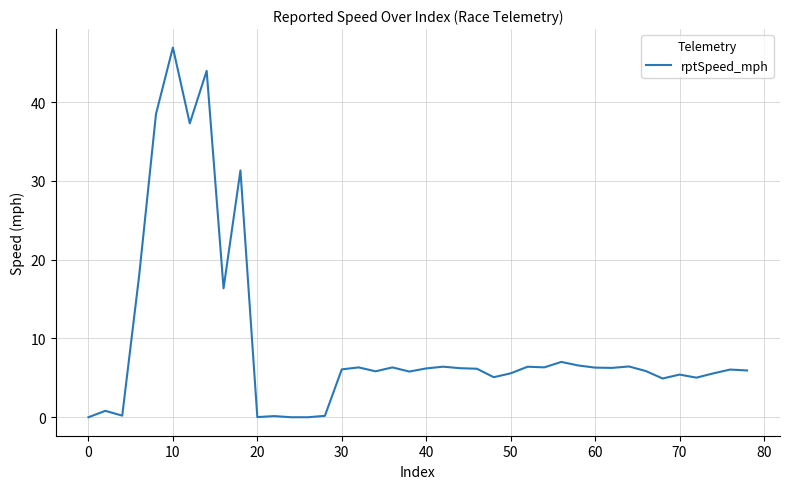

What is the maximum value shown in the chart?

46.9